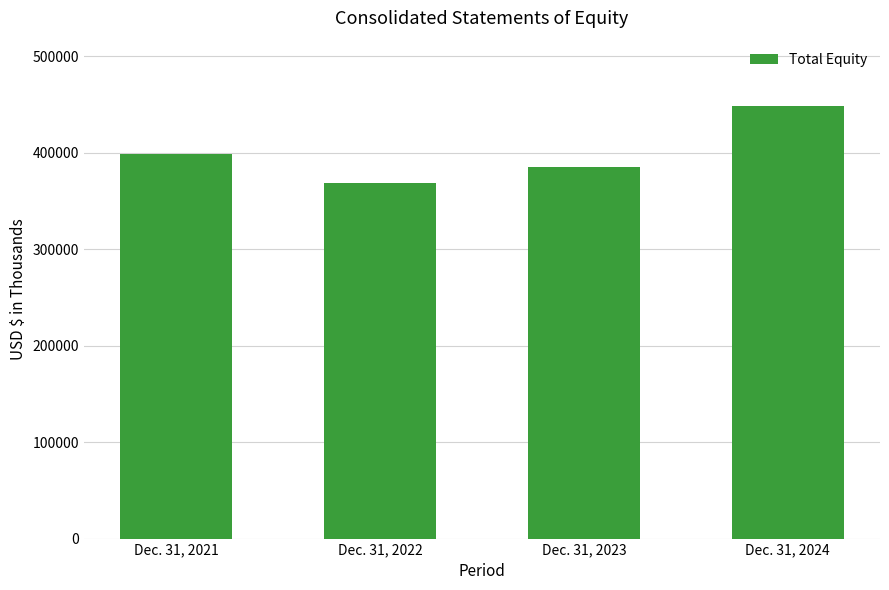

Which category has the highest value across all series?

Dec. 31, 2024